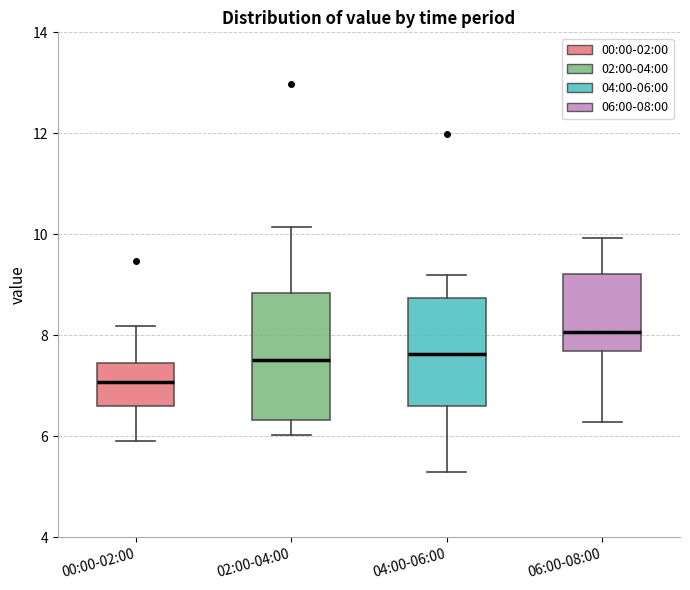

Which box is the tallest, from its lower edge to its upper edge?

02:00-04:00